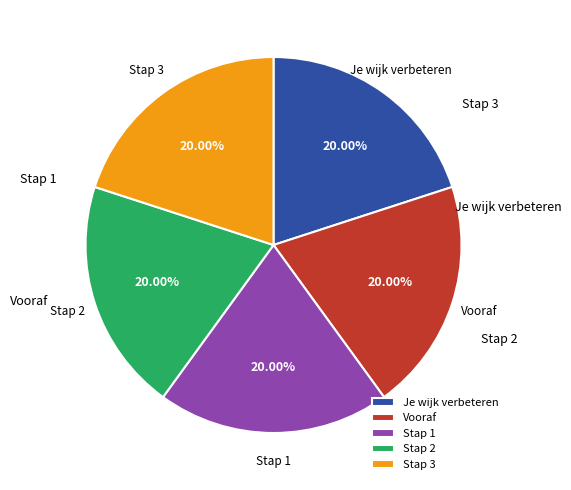

True or false: Stap 3 accounts for 31% of the total.

False